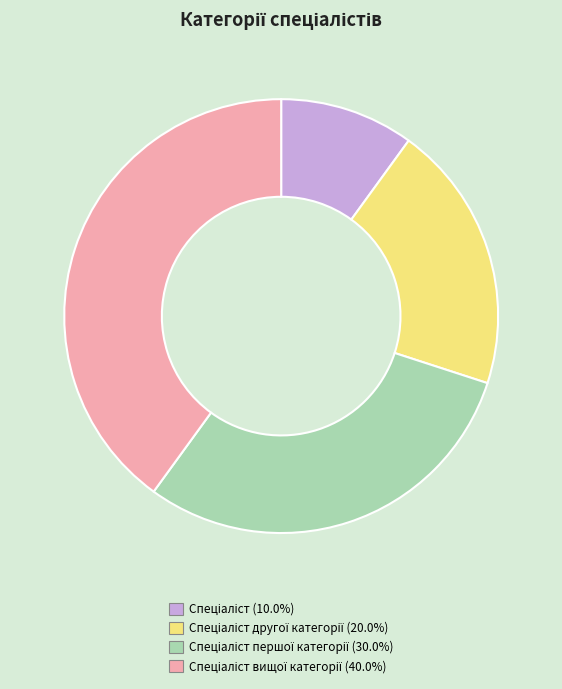

How many slices are in this pie chart?

4